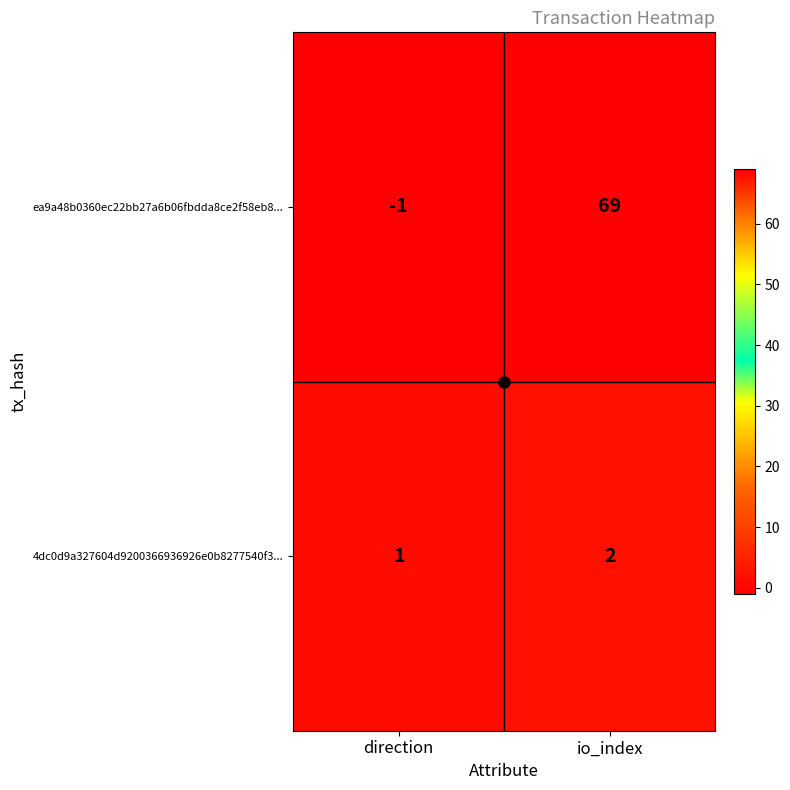

What is the greatest value displayed?

69